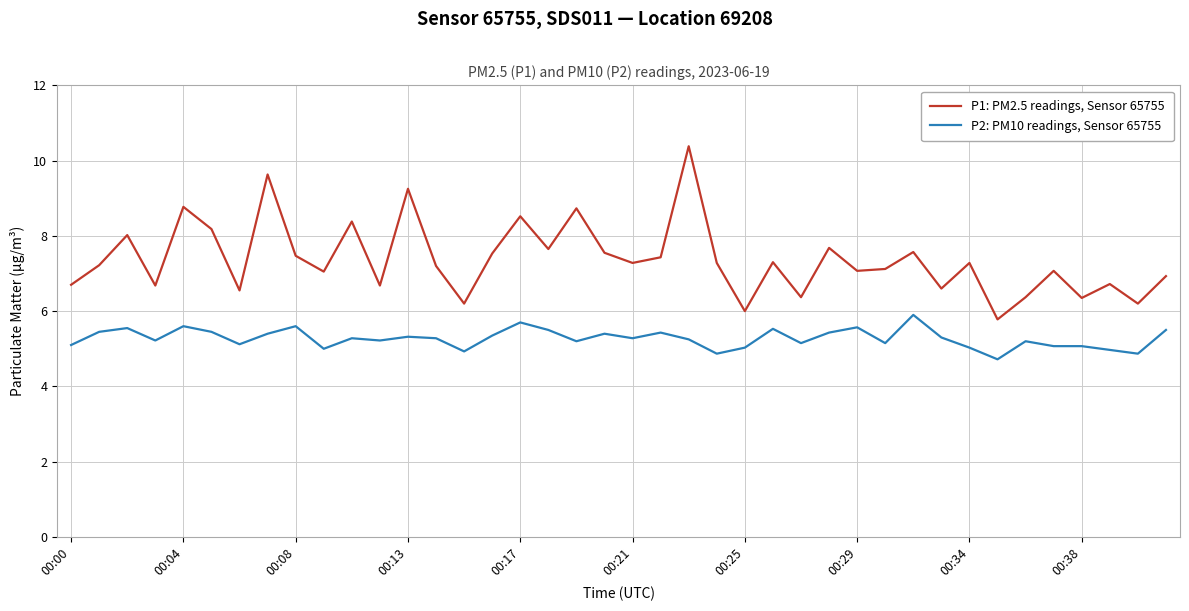

Which series has the largest total across all categories?

P1: PM2.5 readings, Sensor 65755